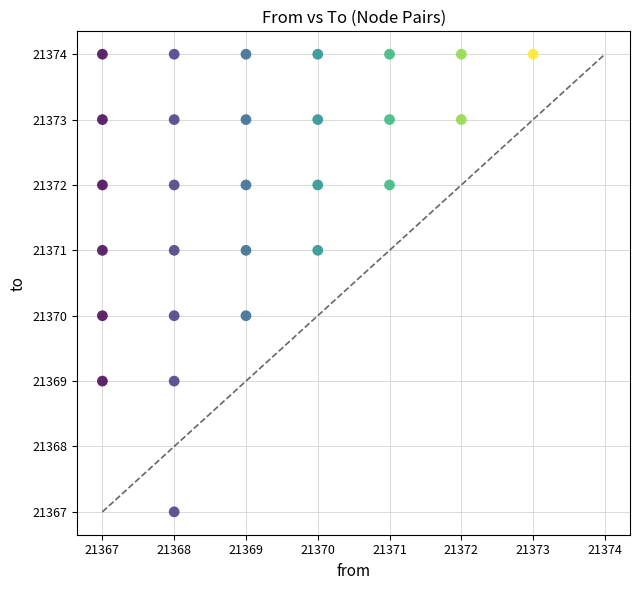

What is the range of X values (max minus min)?

6